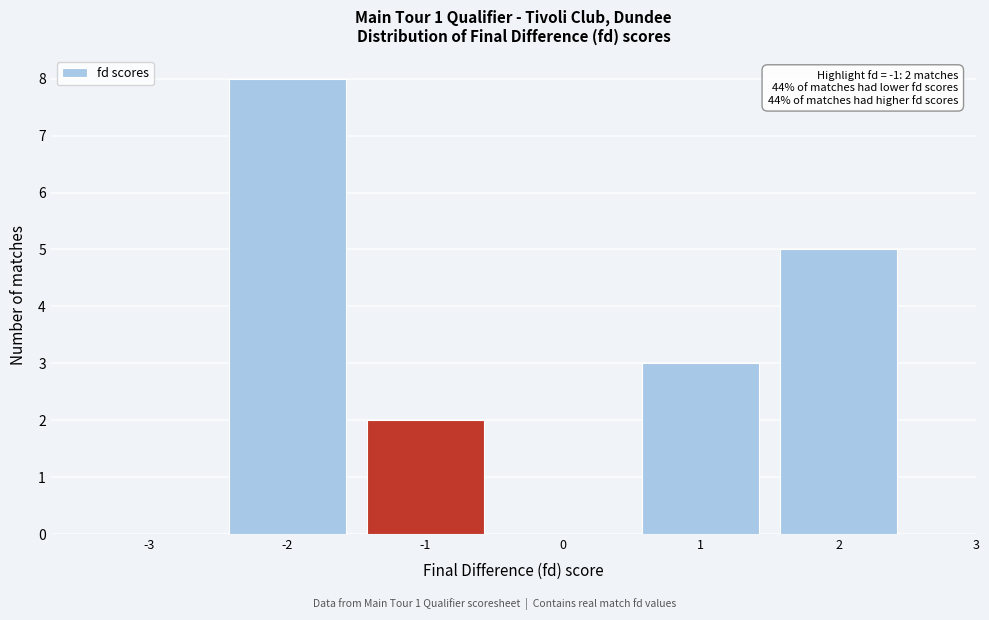

Over which range of the x-axis is the bar tallest?

-2.5 to -1.5